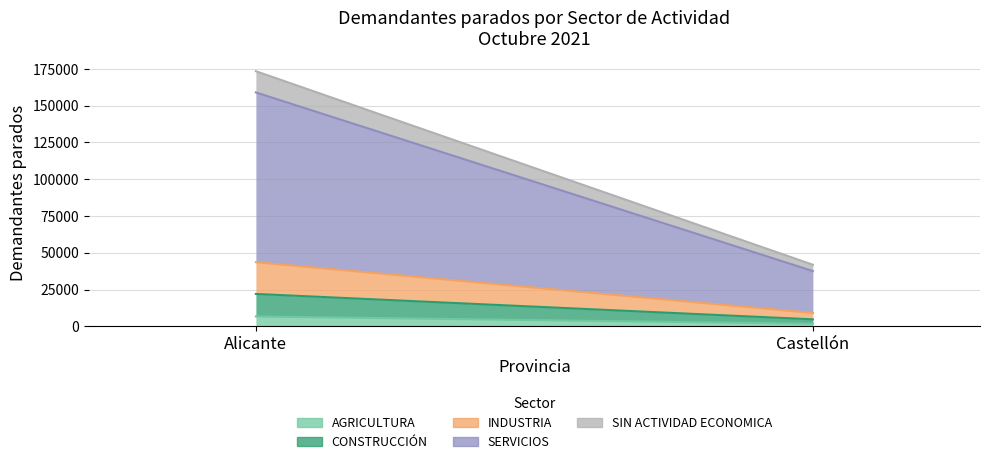

What is the value of the AGRICULTURA point at the 2nd from the left?

1739